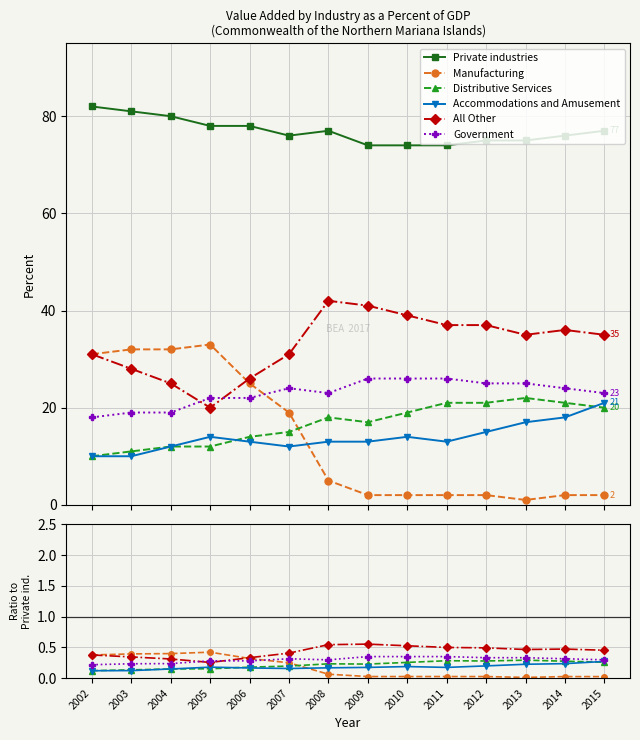

Is this an area chart (filled region under the line)?

No